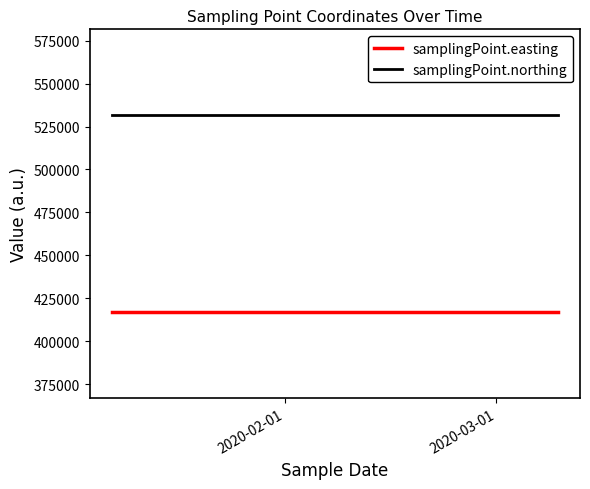

Which series has the largest total across all categories?

samplingPoint.northing